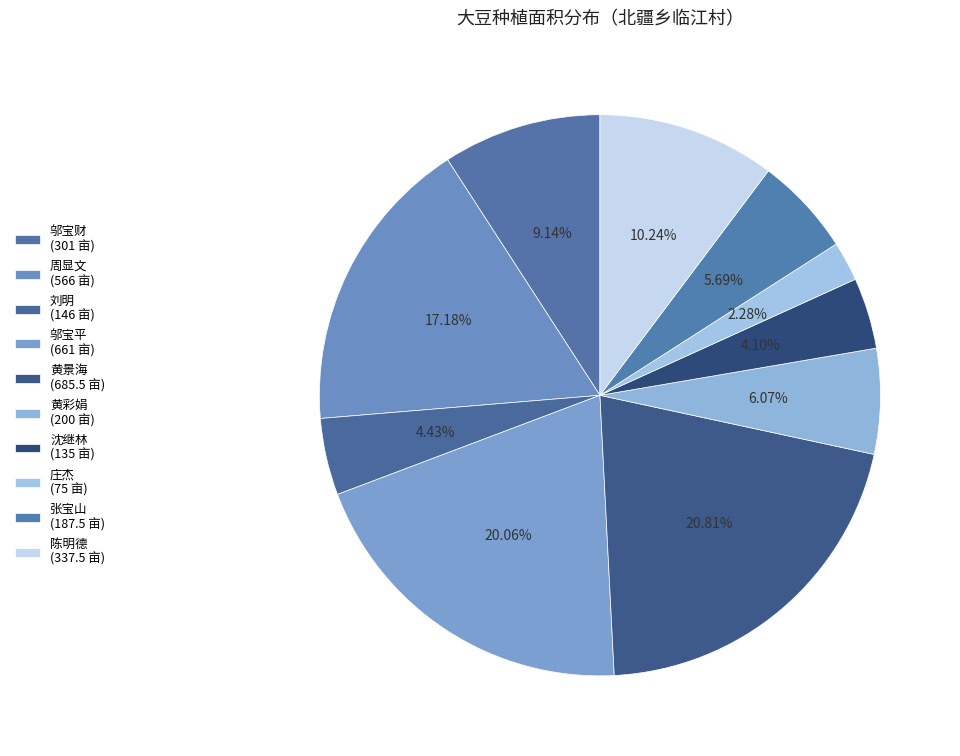

How many segments does this pie chart have?

10